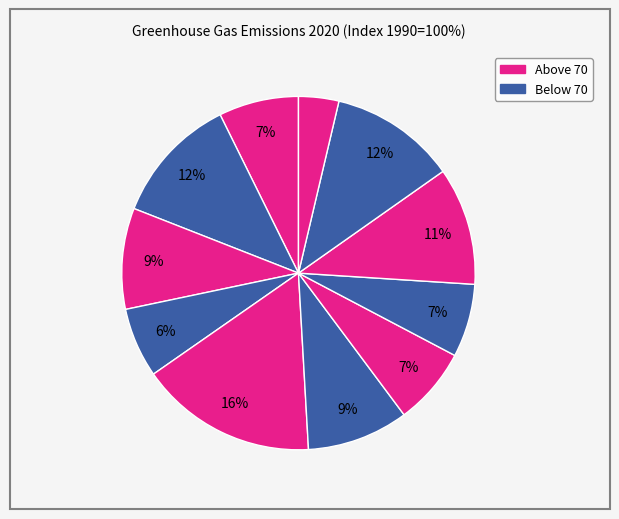

Count the number of slices in the pie.

11